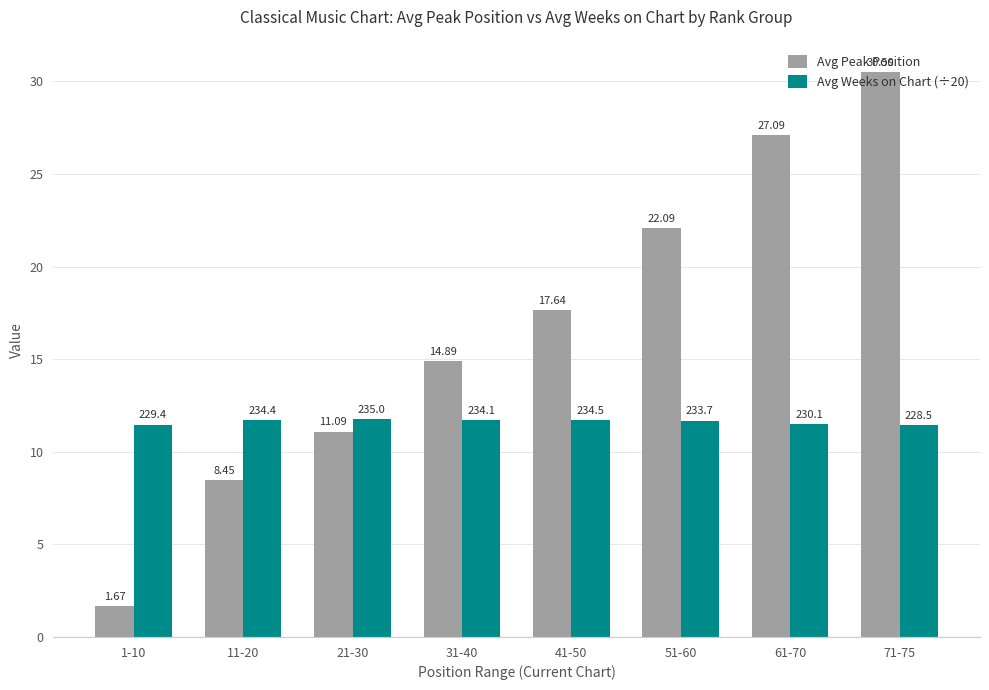

What is the total value across all series at 31-40?

26.6